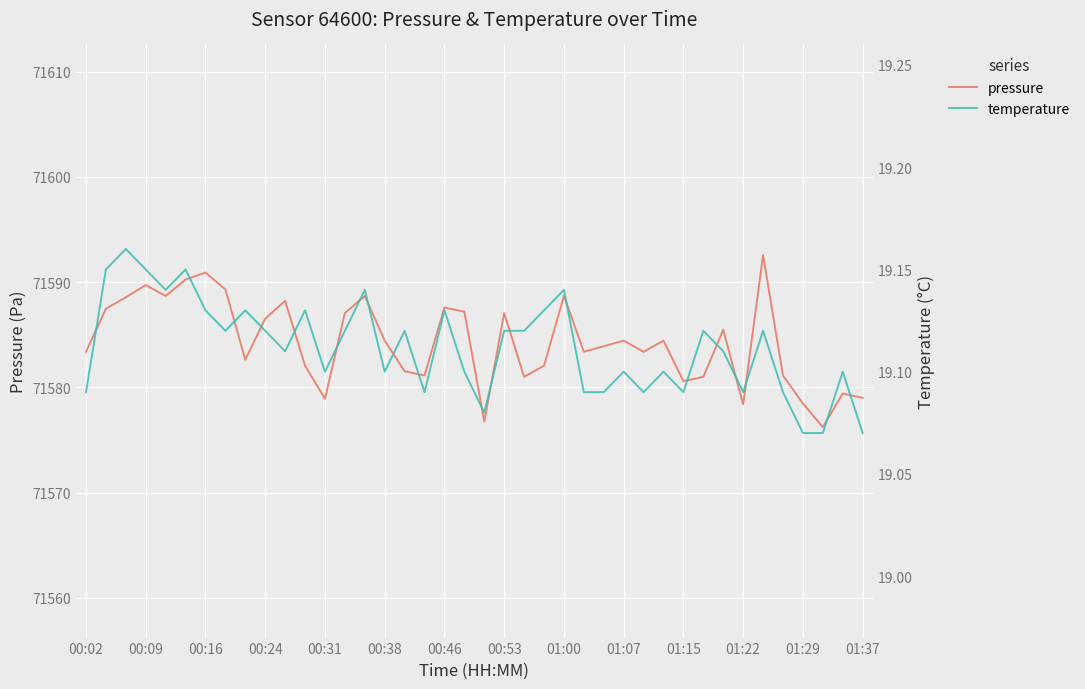

What is the maximum value for pressure?

71592.6